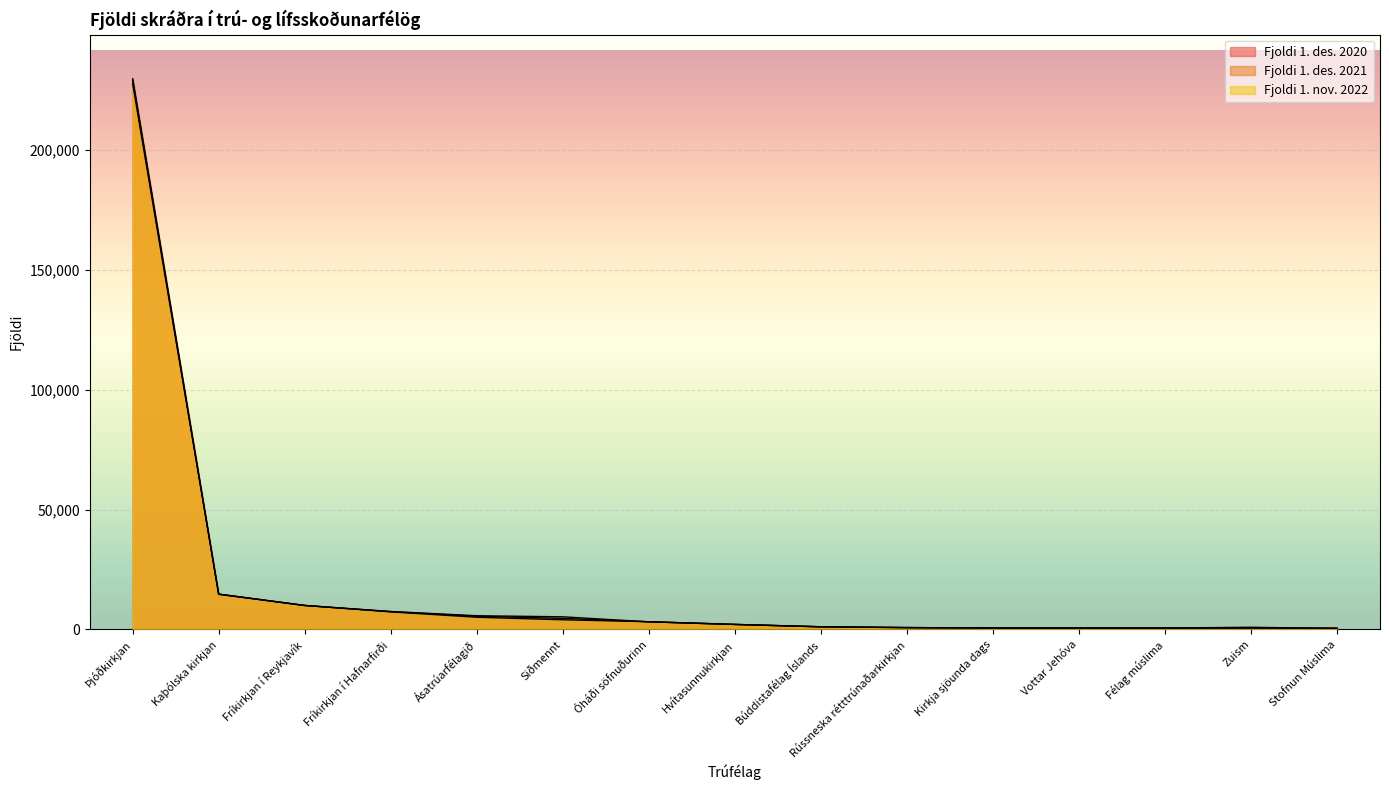

How many interior local peaks does the Fjoldi 1. des. 2021 series have?

1